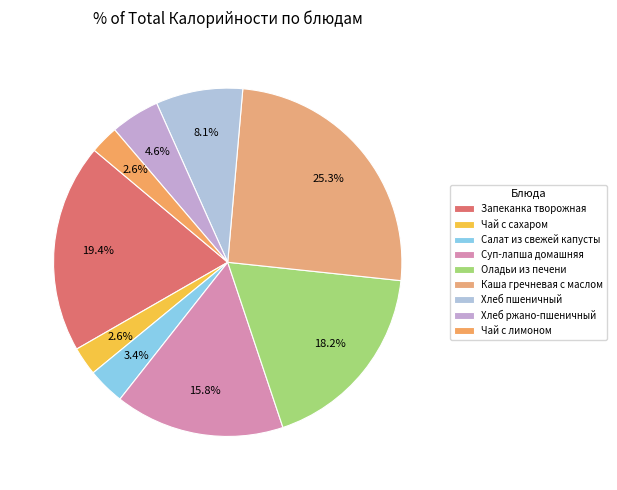

Count the number of slices in the pie.

9